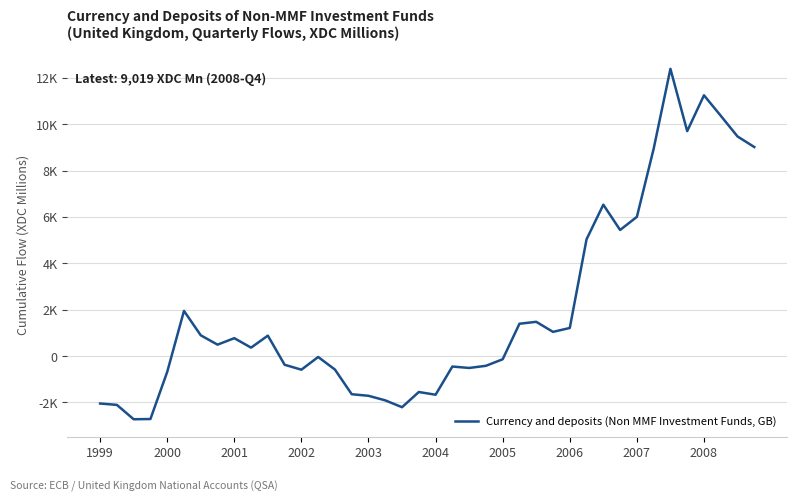

What is the value of the 32nd point from the left?

5440